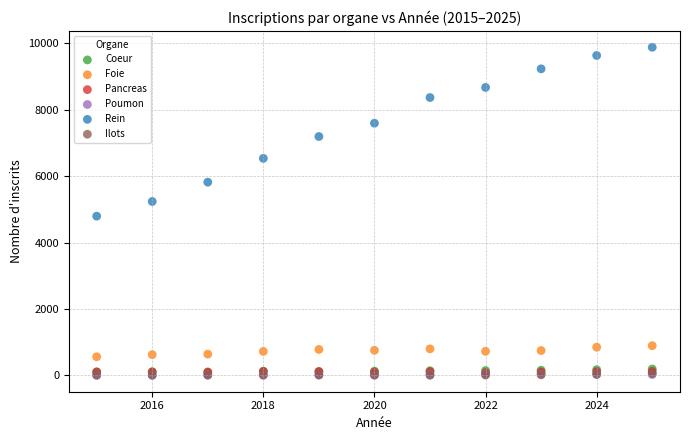

What are all the series names shown in the legend?

Coeur, Foie, Pancreas, Poumon, Rein, Ilots